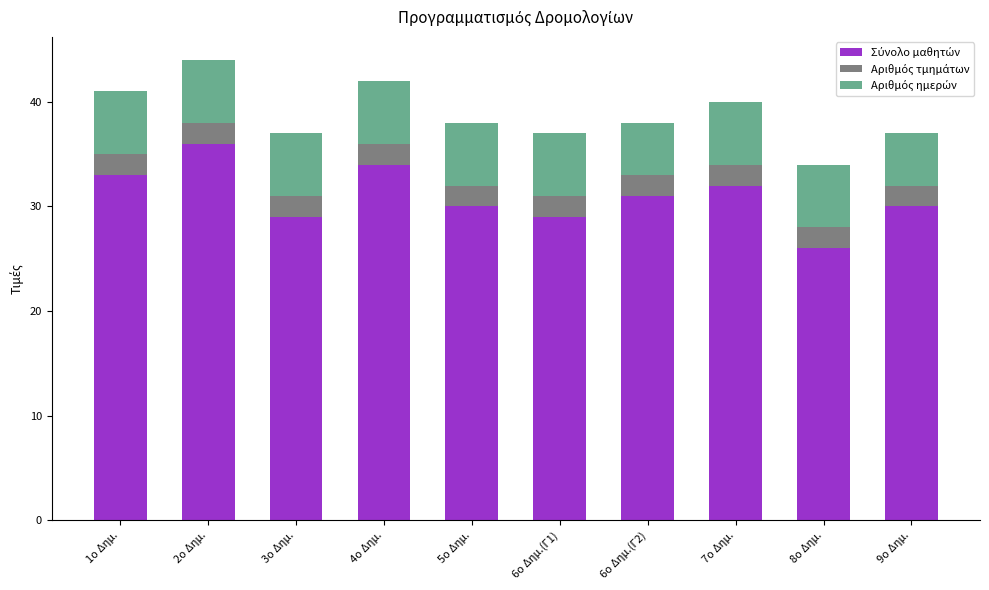

The value of Αριθμός τμημάτων at 6ο Δημ.(Γ1) is 3. True or false?

False